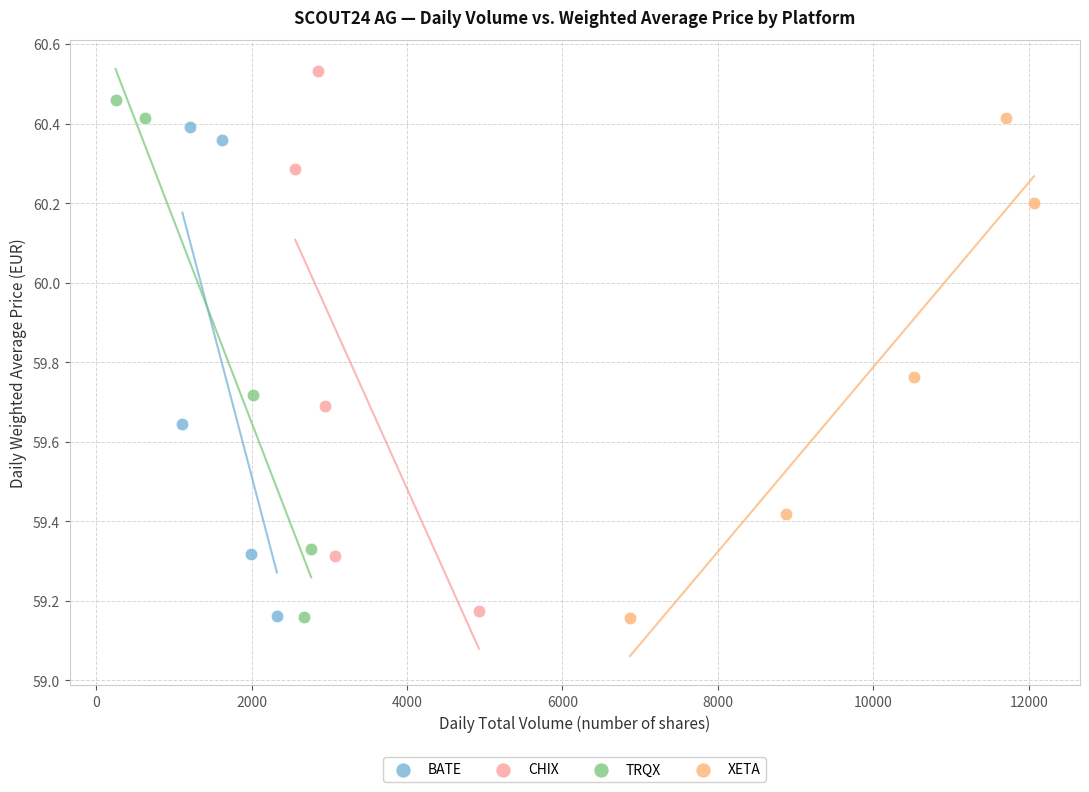

What are all the series names shown in the legend?

BATE, CHIX, TRQX, XETA